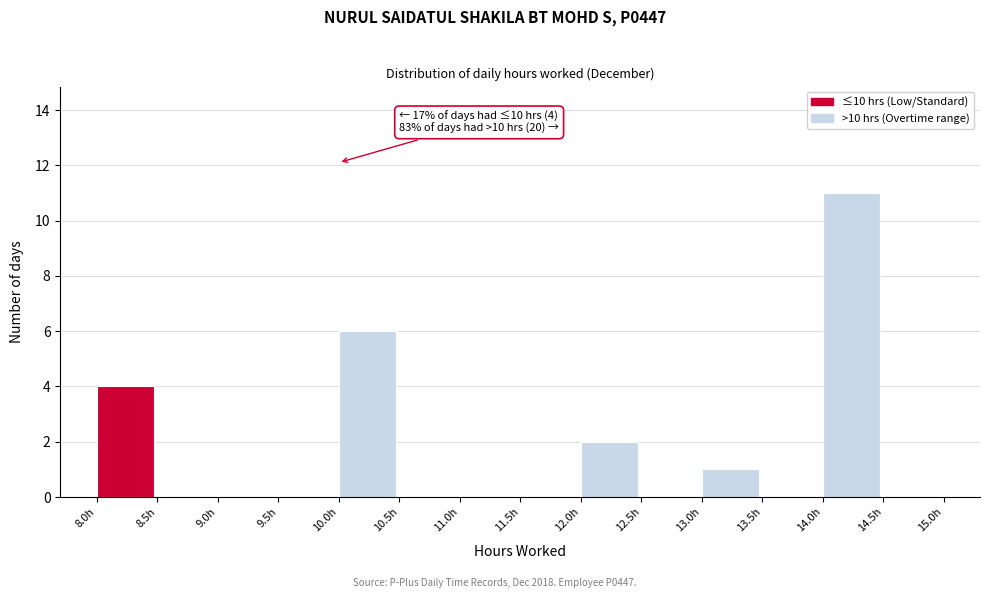

Which range on the x-axis has the tallest bar?

14.0 to 14.5